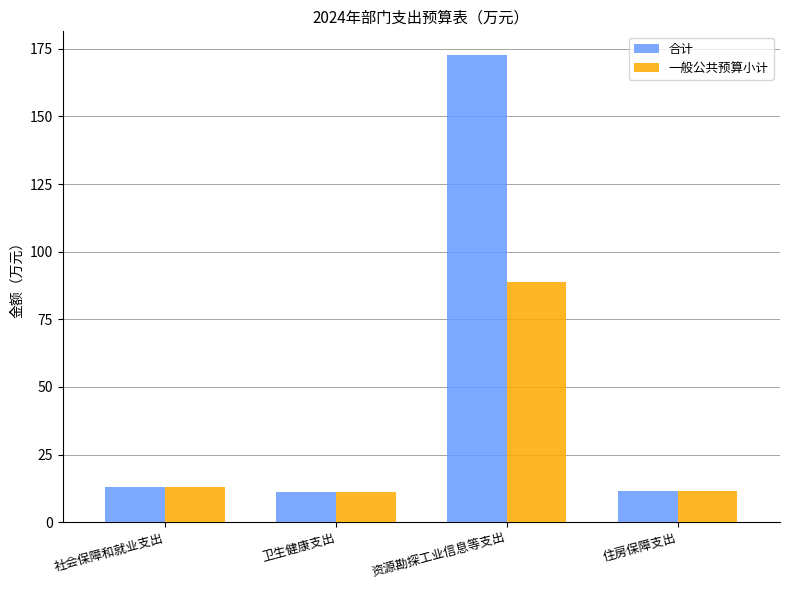

What position from the right is 卫生健康支出?

3